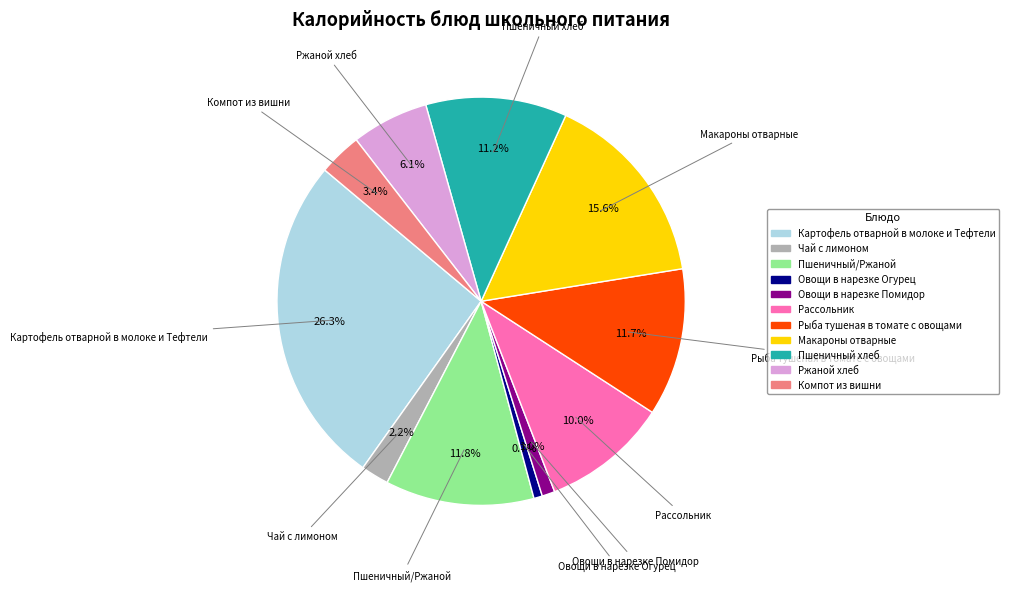

How much of the chart is everything except Чай с лимоном?

97.8%